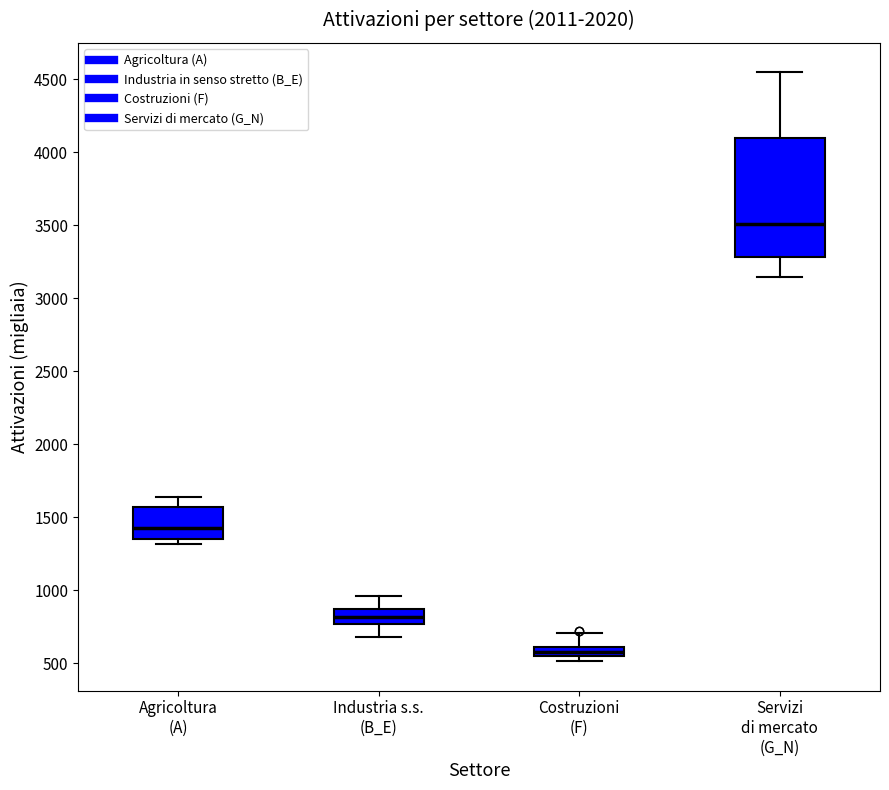

Which box is the tallest, from its lower edge to its upper edge?

Servizi di mercato (G_N)